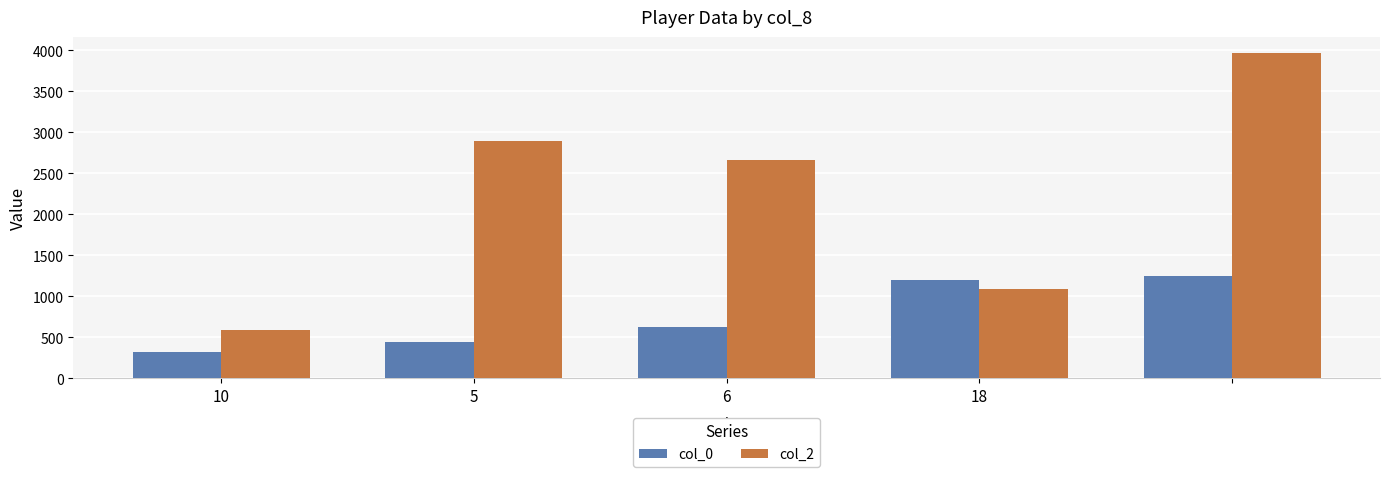

What is the highest value of the col_2 series?

3964